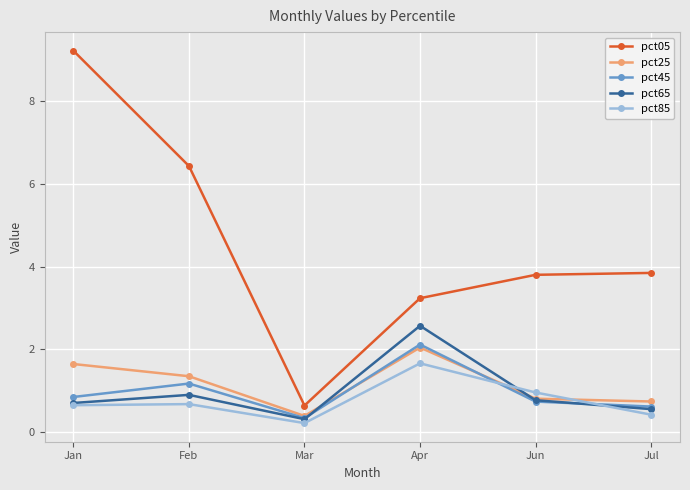

Rank the series at Feb from highest to lowest value.

pct05, pct25, pct45, pct65, pct85